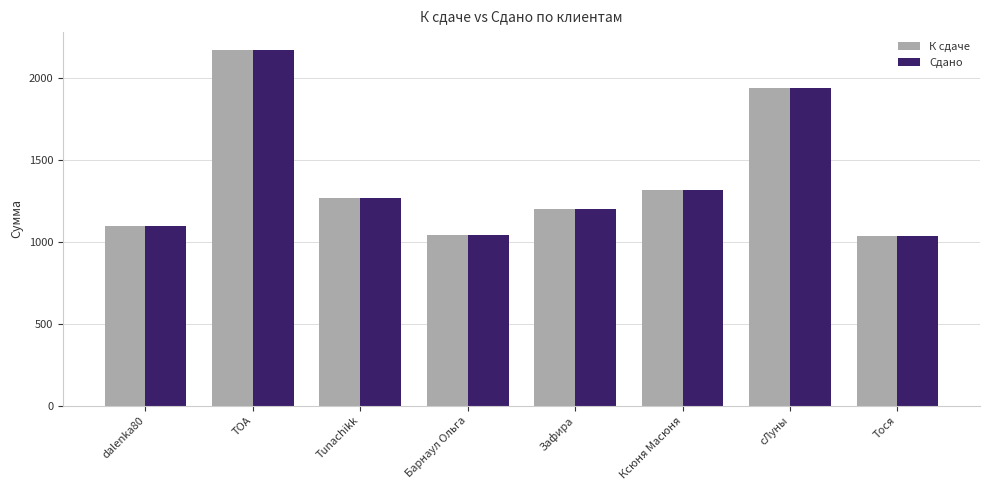

What is the value of the Сдано bar at the 6th from the left?

1316.0